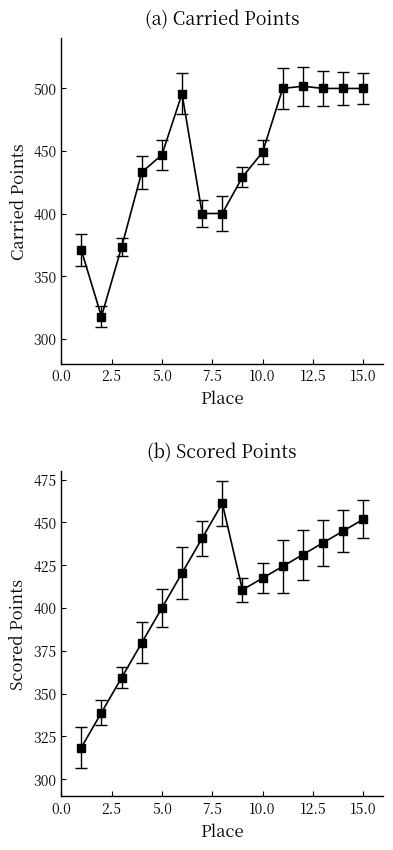

Between 4 and 15, which series saw the biggest shift?

Scored Points